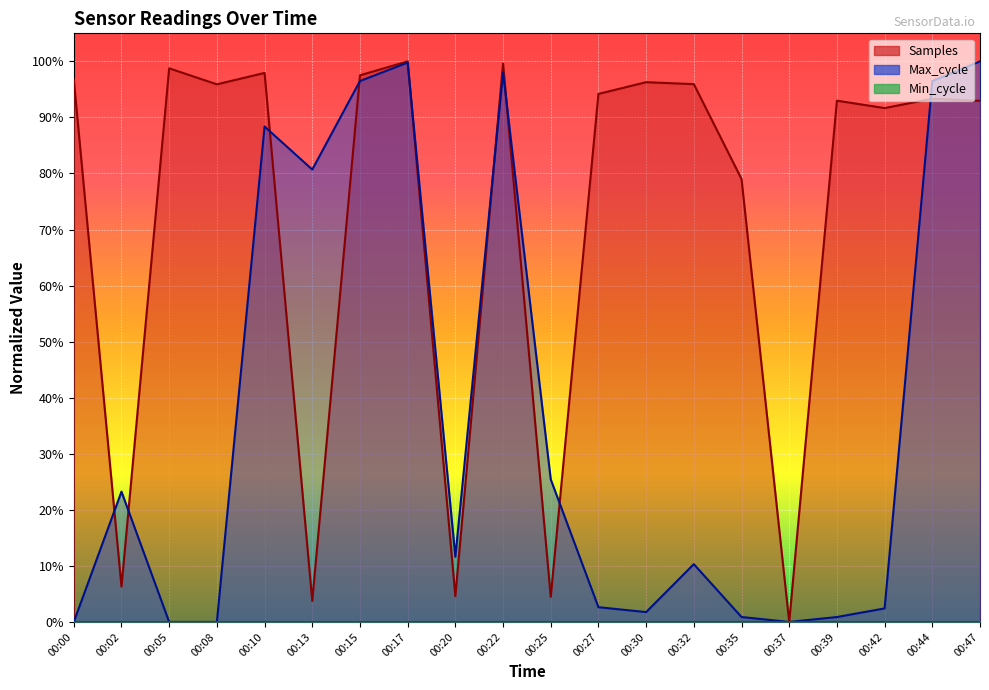

Rank the categories by Max_cycle value from highest to lowest.

00:47, 00:17, 00:22, 00:15, 00:44, 00:10, 00:13, 00:25, 00:02, 00:20, 00:32, 00:27, 00:42, 00:30, 00:35, 00:39, 00:00, 00:05, 00:08, 00:37